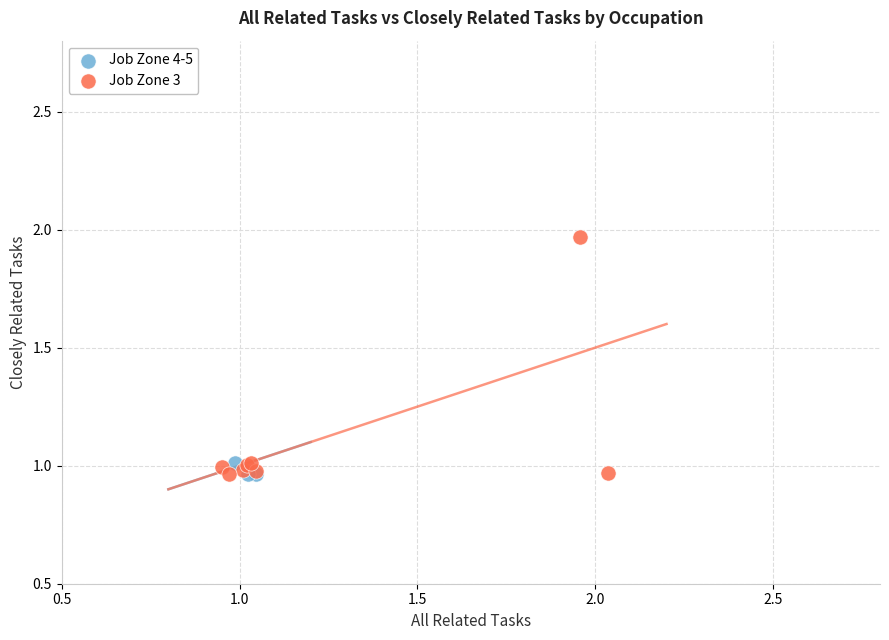

Which series has the largest Y range (max minus min)?

Job Zone 3